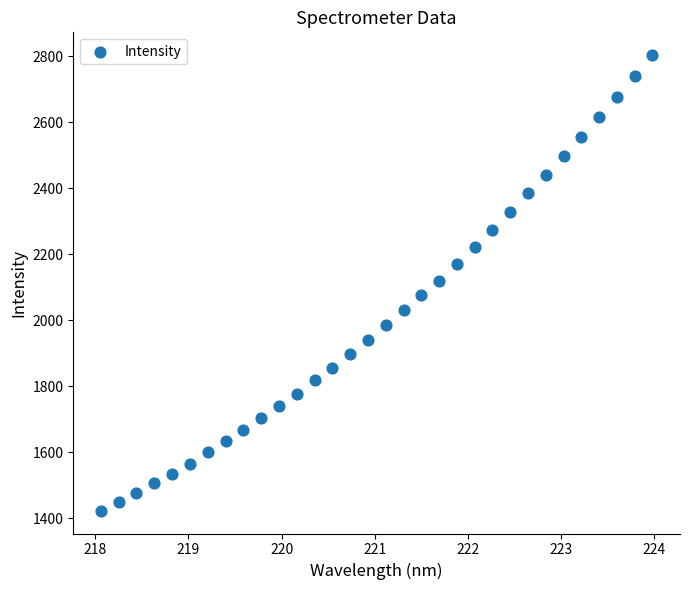

What is the range of Y values (max minus min)?

1380.6